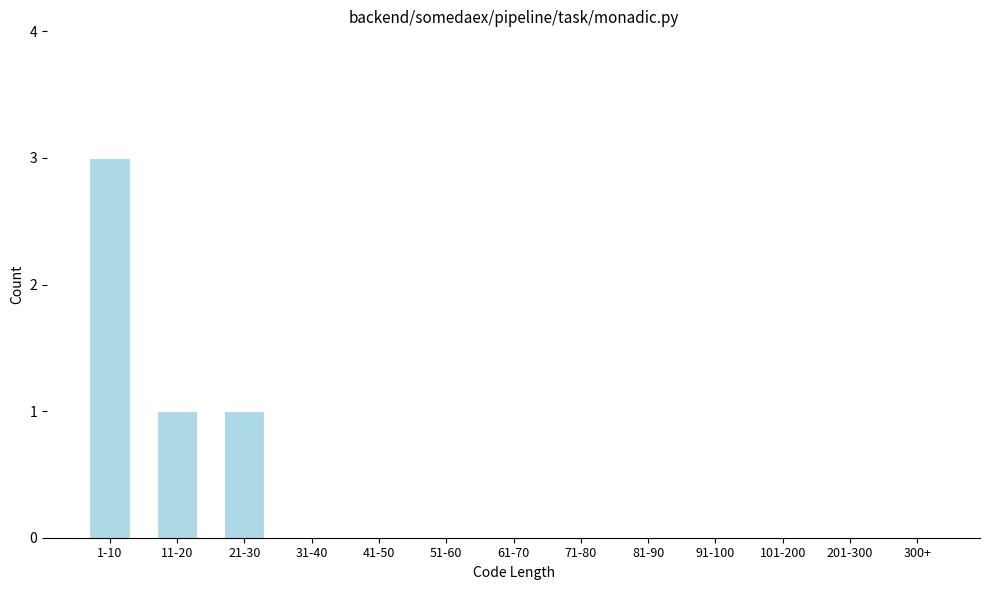

Reading right to left, extract all data points from this chart.

300+=0	201-300=0	101-200=0	91-100=0	81-90=0	71-80=0	61-70=0	51-60=0	41-50=0	31-40=0	21-30=1	11-20=1	1-10=3